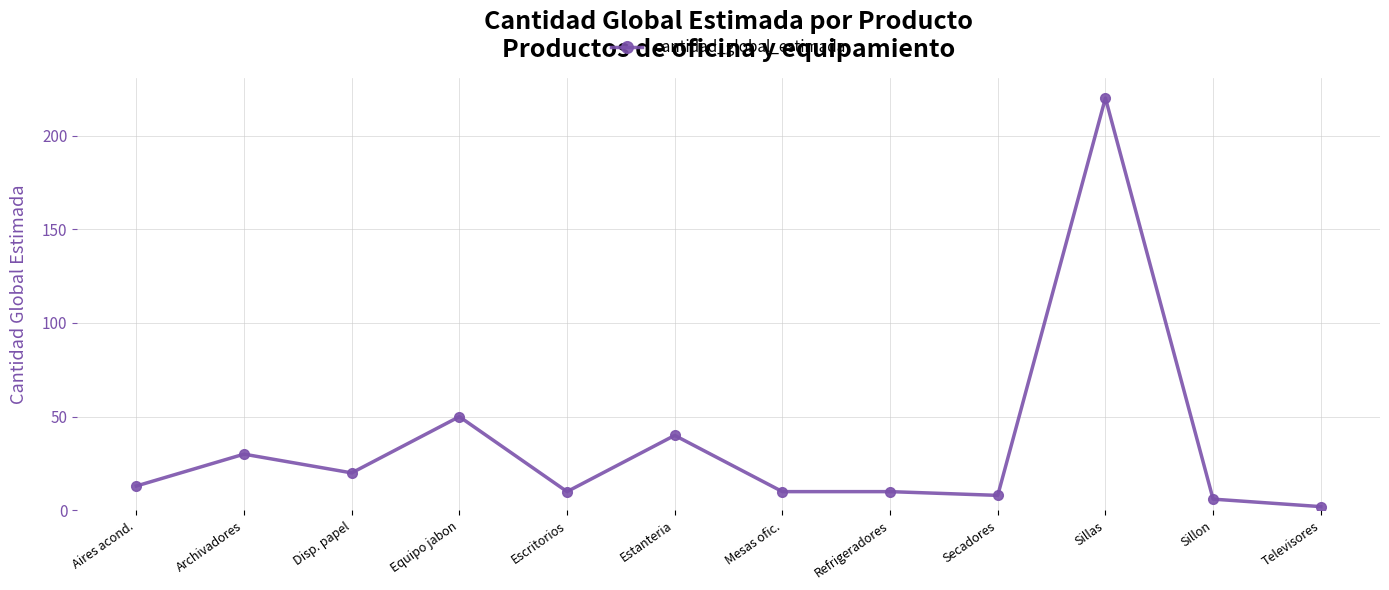

What is the difference between the maximum and second lowest values?

214